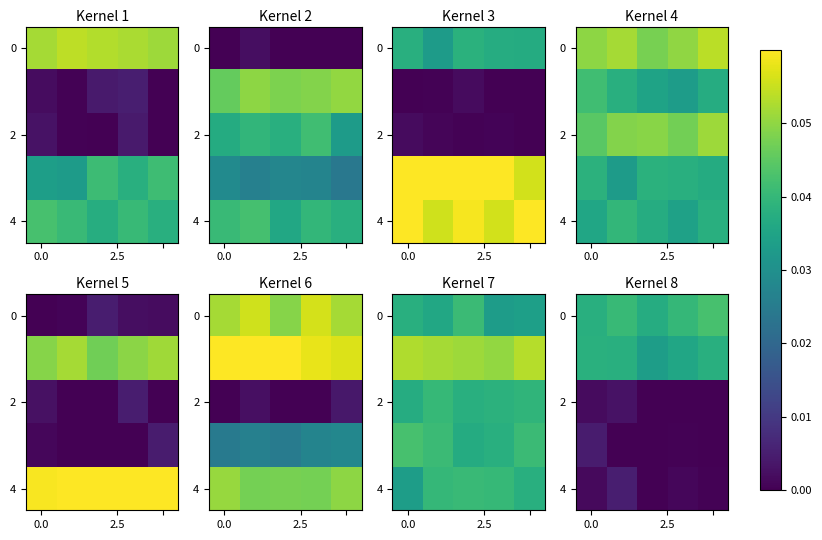

True or false: row_2 has a value of 0.0 at 0.0.

True